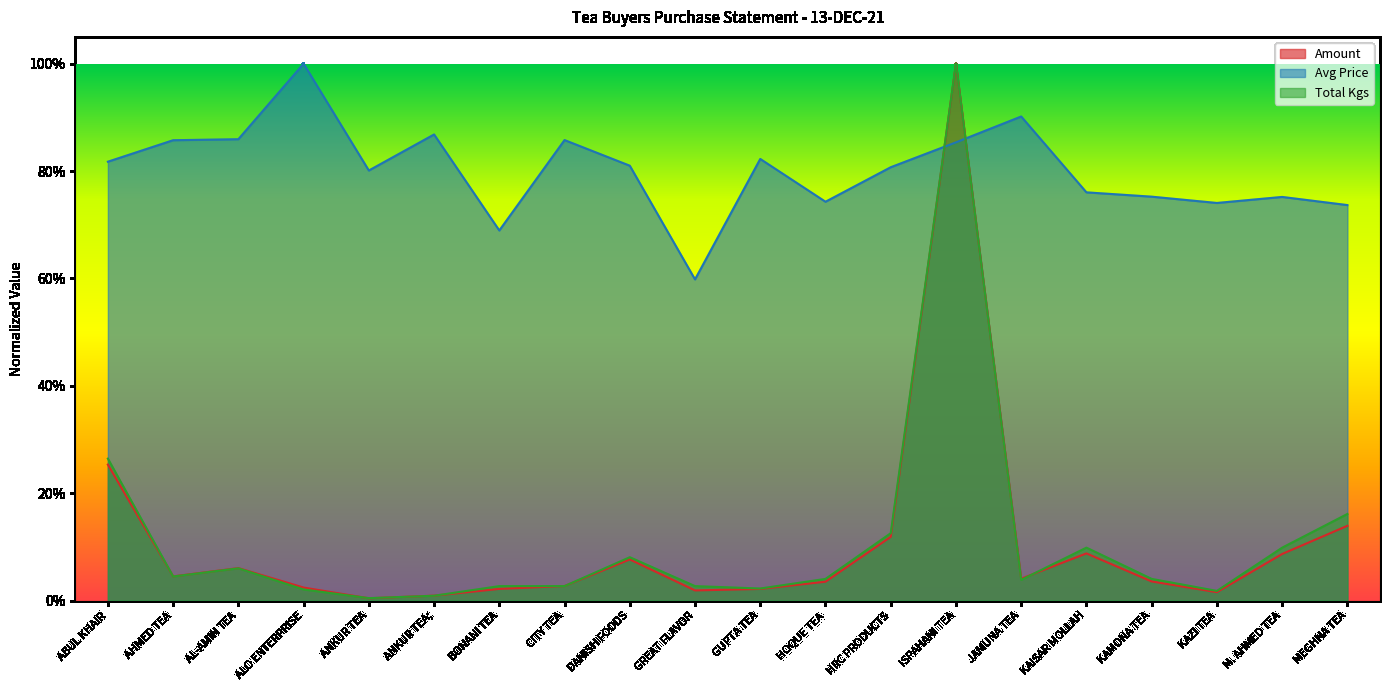

Reading right to left, transcribe all the data shown in this chart.

Amount: 0.1	0.1	0.0	0.0	0.1	0.0	1.0	0.1	0.0	0.0	0.0	0.1	0.0	0.0	0.0	0.0	0.0	0.1	0.0	0.3
Avg: 0.7	0.8	0.7	0.8	0.8	0.9	0.9	0.8	0.7	0.8	0.6	0.8	0.9	0.7	0.9	0.8	1.0	0.9	0.9	0.8
Total Kgs: 0.2	0.1	0.0	0.0	0.1	0.0	1.0	0.1	0.0	0.0	0.0	0.1	0.0	0.0	0.0	0.0	0.0	0.1	0.0	0.3